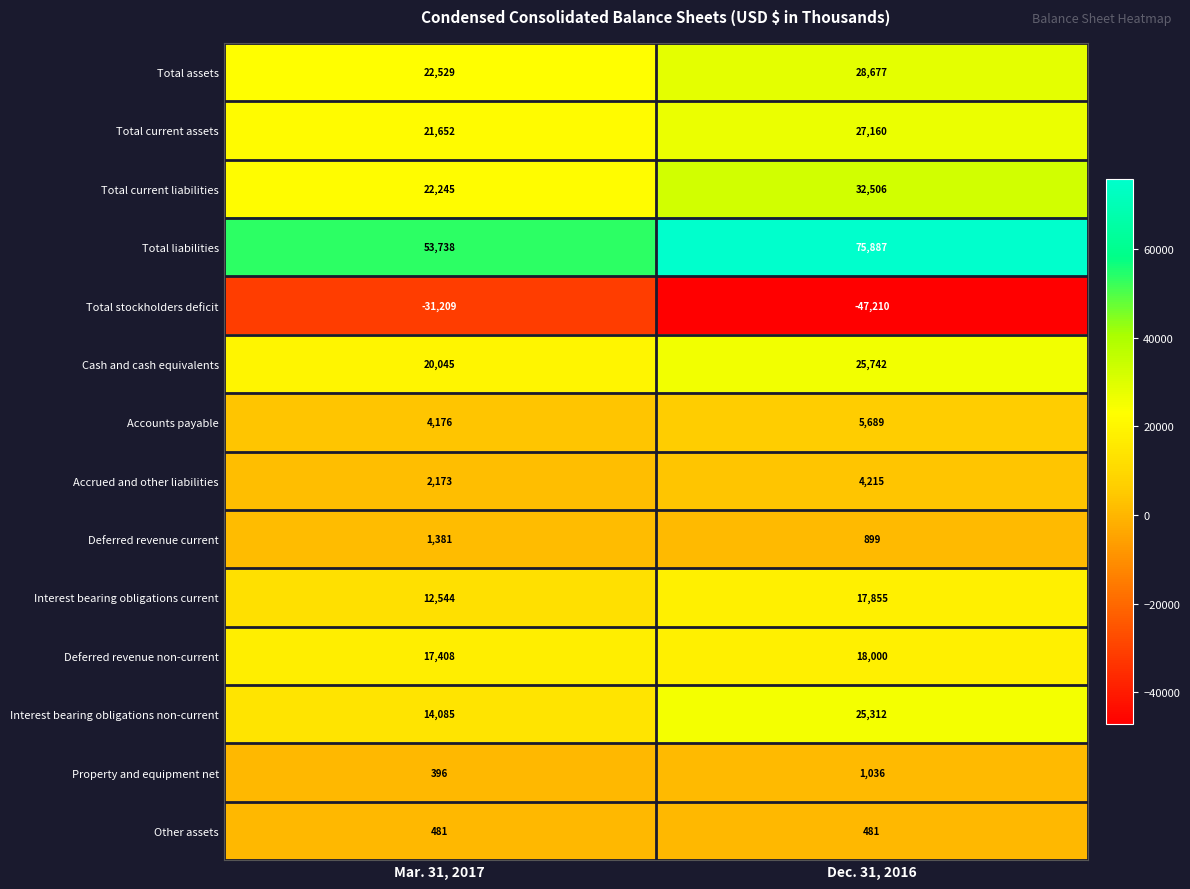

List the series in order of their peak value, highest first.

Total liabilities, Total current liabilities, Total assets, Total current assets, Cash and cash equivalents, Interest bearing obligations non-current, Deferred revenue non-current, Interest bearing obligations current, Accounts payable, Accrued and other liabilities, Deferred revenue current, Property and equipment net, Other assets, Total stockholders deficit